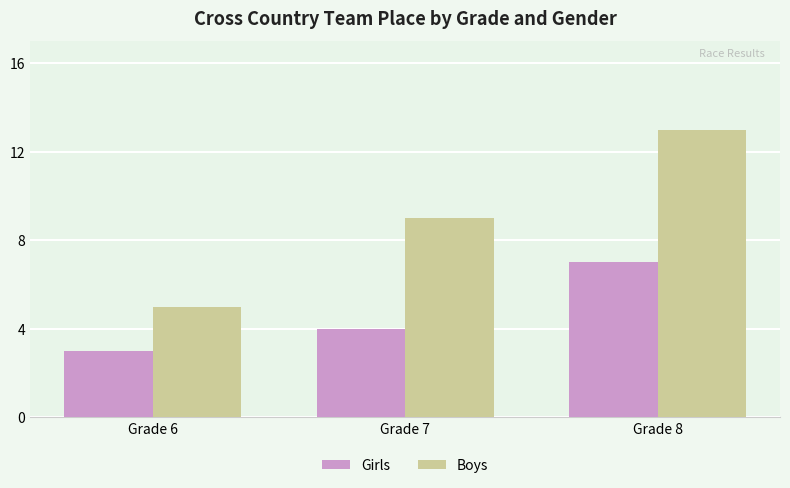

Which series has the widest spread of values?

Boys